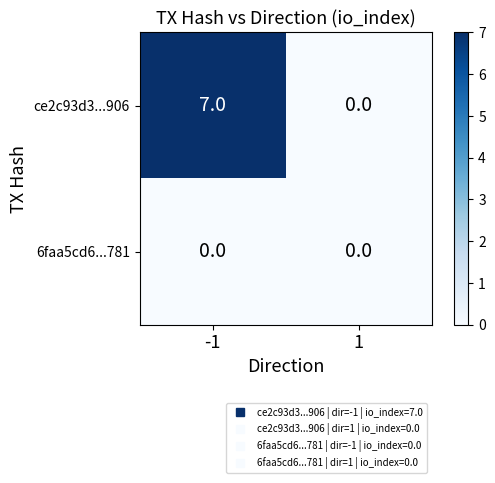

Rank the categories by ce2c93d3...906 value from lowest to highest.

1, -1